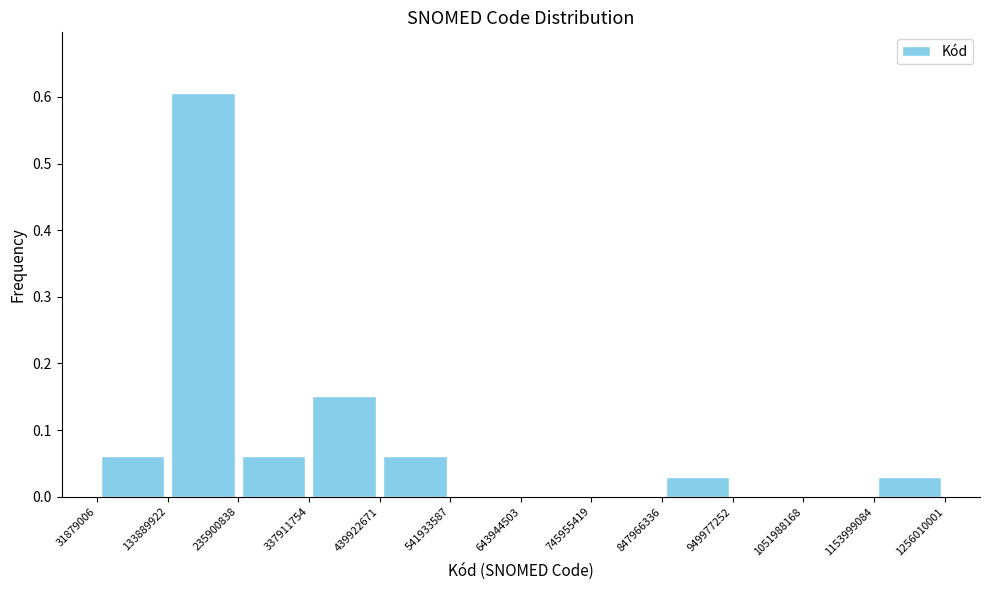

Reading left to right, list every bar in this chart as the range it spans on the x-axis followed by its height. The values are not printed on the chart, so give them approximately, as read against the axis.

31879006 to 133889922: 0.06
133889922 to 235900838: 0.61
235900838 to 337911754: 0.06
337911754 to 439922671: 0.15
439922671 to 541933587: 0.06
541933587 to 643944503: 0
643944503 to 745955419: 0
745955419 to 847966336: 0
847966336 to 949977252: 0.03
949977252 to 1051988168: 0
1051988168 to 1153999084: 0
1153999084 to 1256010001: 0.03